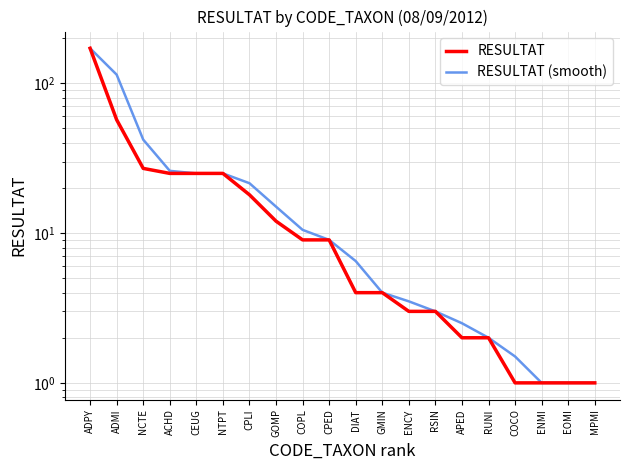

What position from the left is CPLI?

7